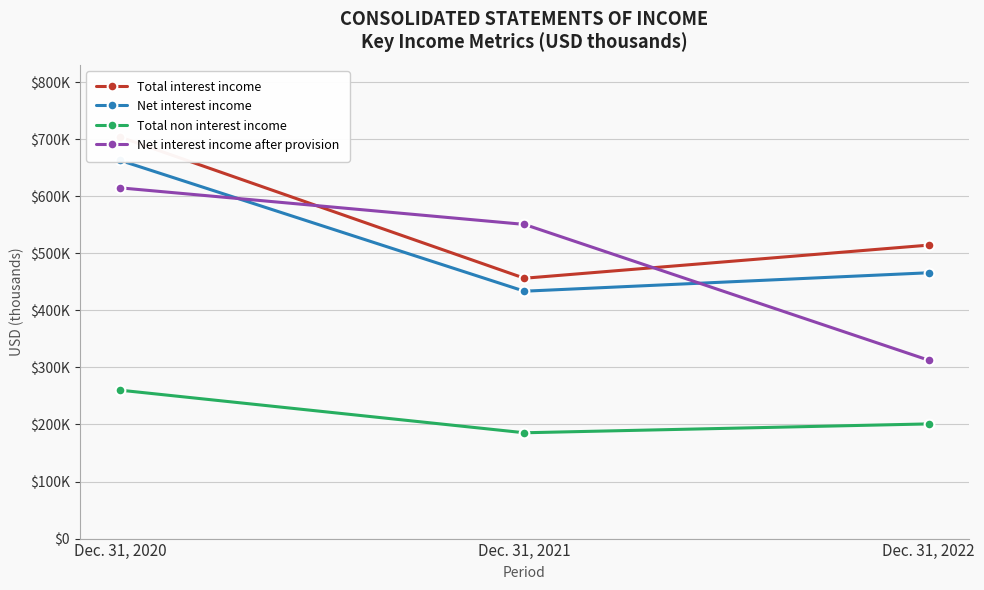

True or false: Net interest income has a value of 433649 at Dec. 31, 2021.

True